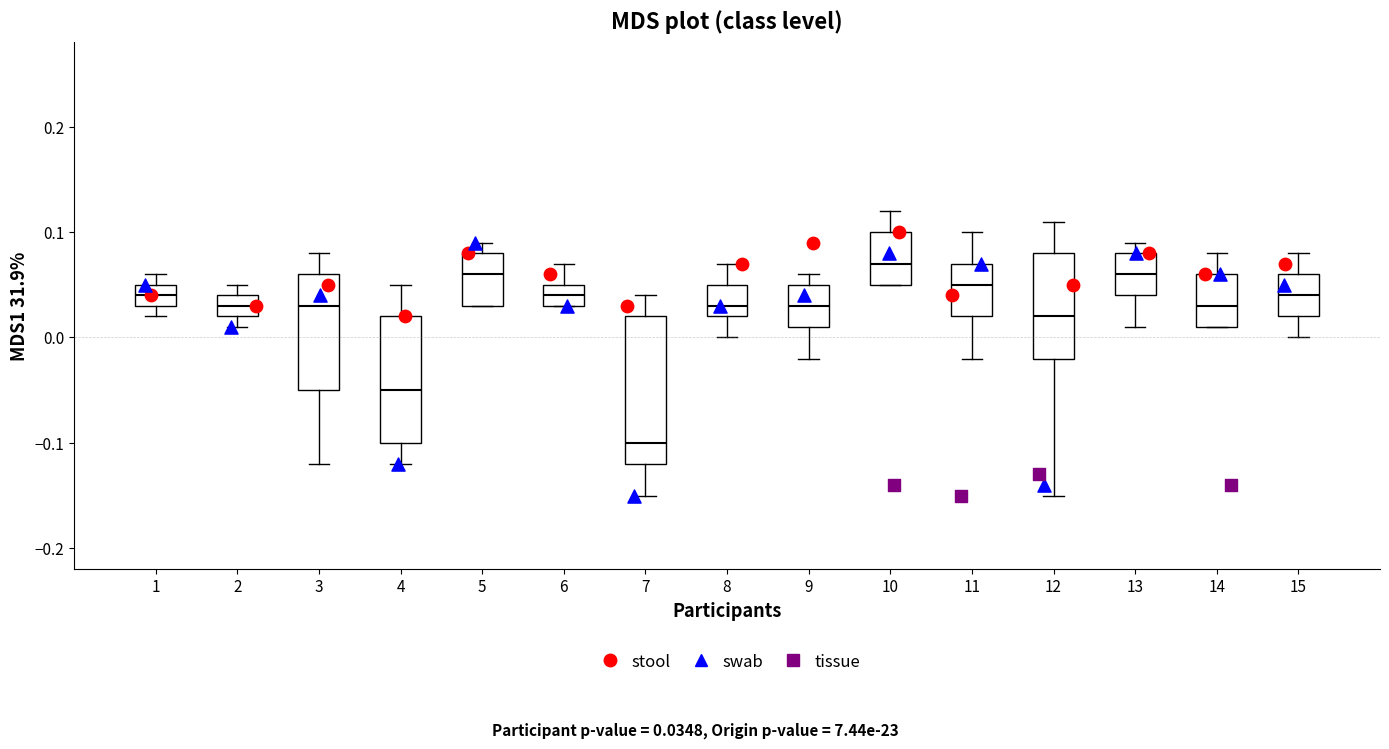

Where does the upper whisker of the box at x = 15 end on the y-axis? The values are not printed on the chart, so give them approximately, as read against the axis.

0.08